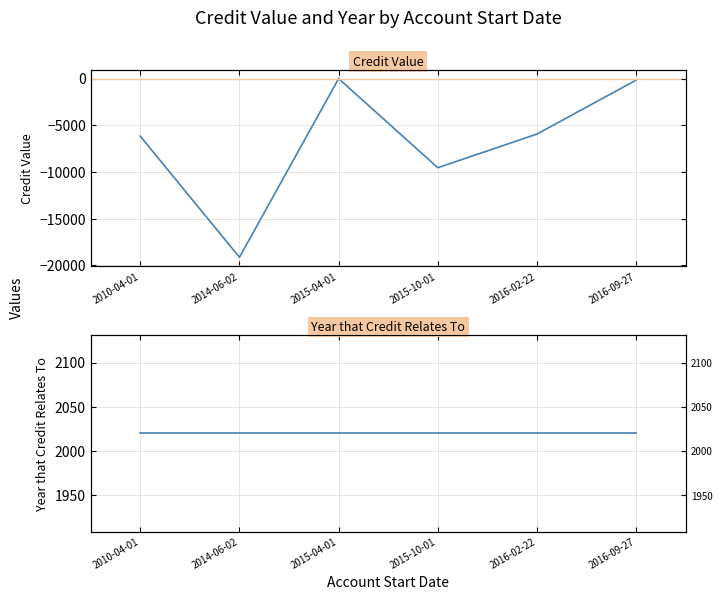

True or false: Year that Credit Relates To and Credit Value cross at least once.

False